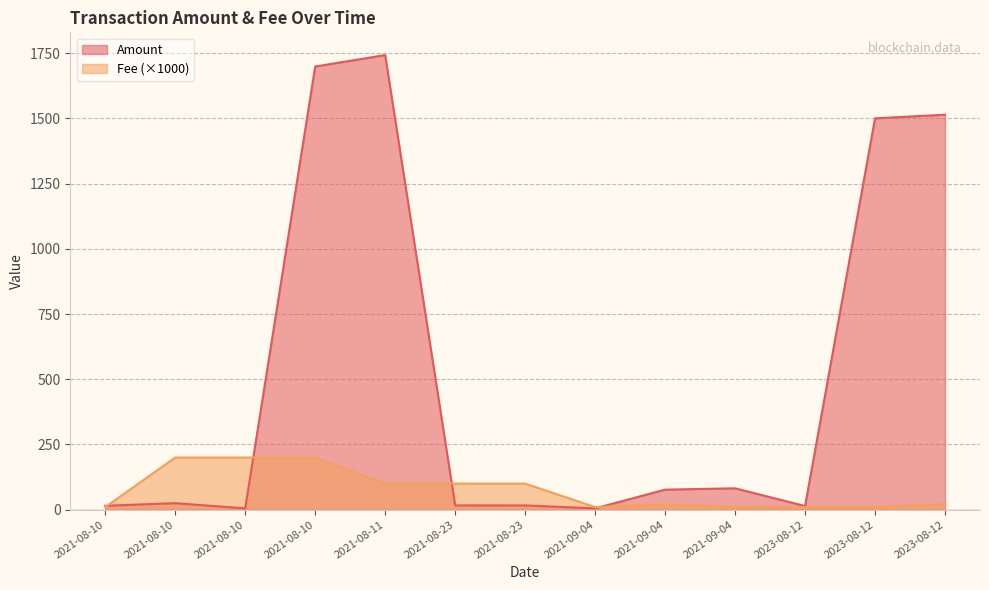

How many lines are shown in the chart?

2